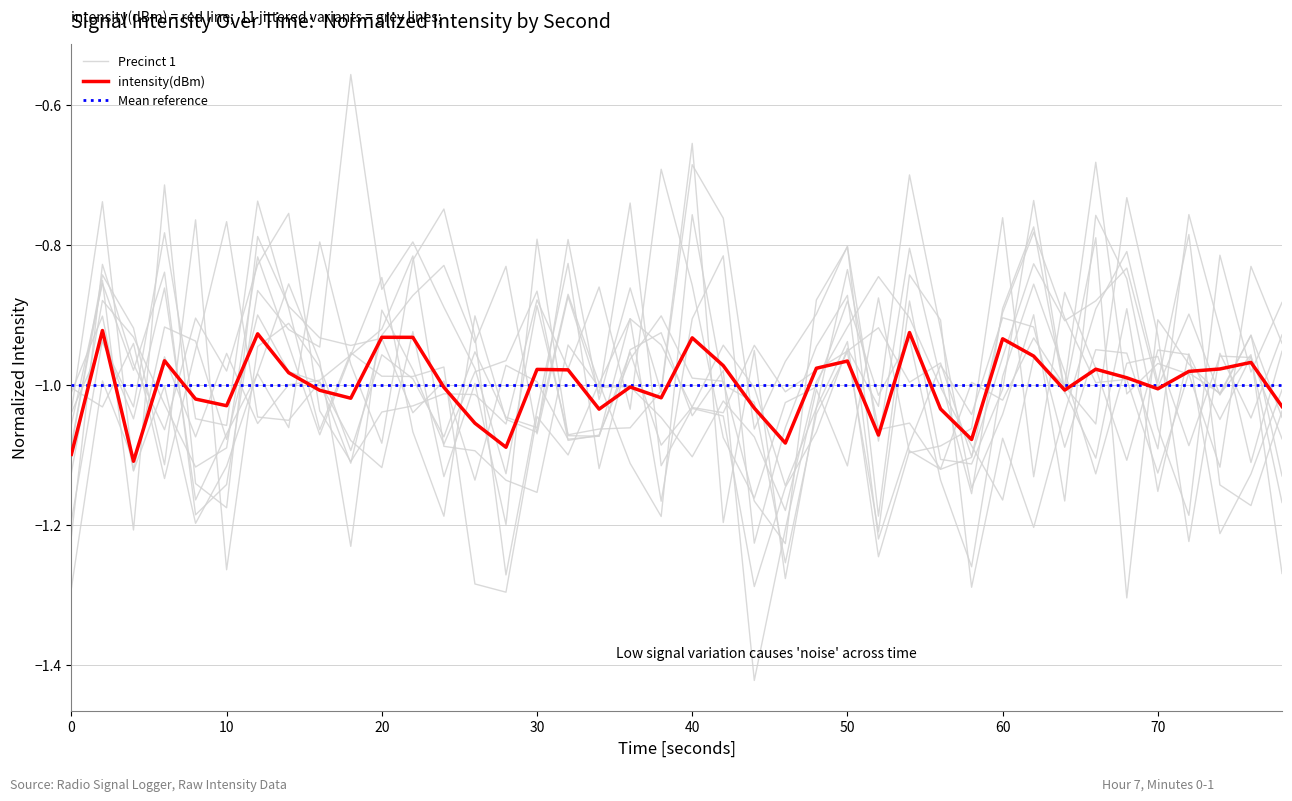

How many points are higher than both their immediate neighbors (excluding endpoints)?

12